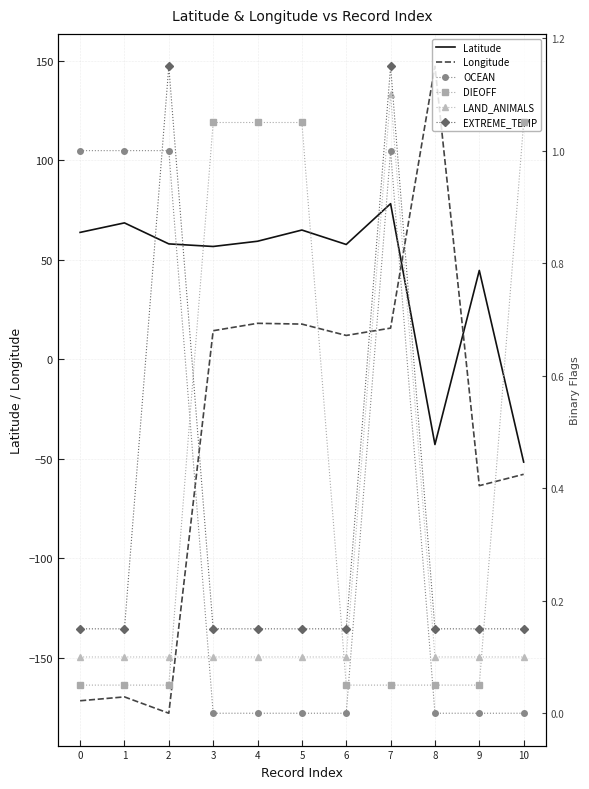

Count the number of data series in this chart.

6